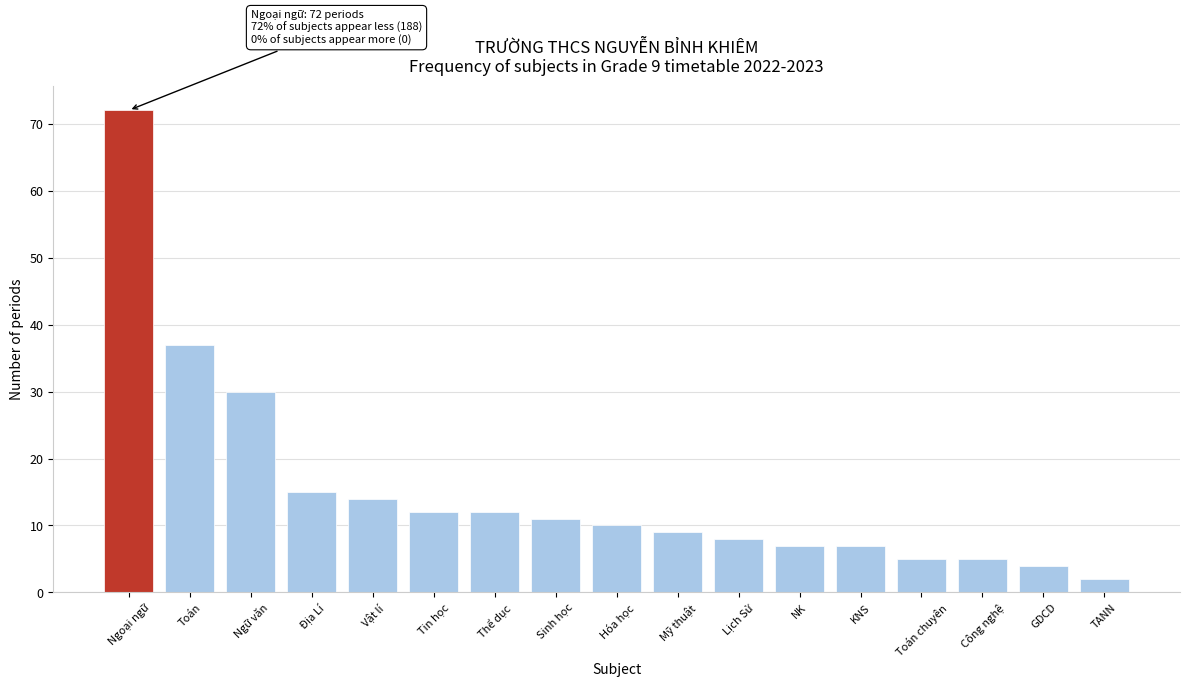

Reading left to right, what are all the values shown in this chart?

72	37	30	15	14	12	12	11	10	9	8	7	7	5	5	4	2